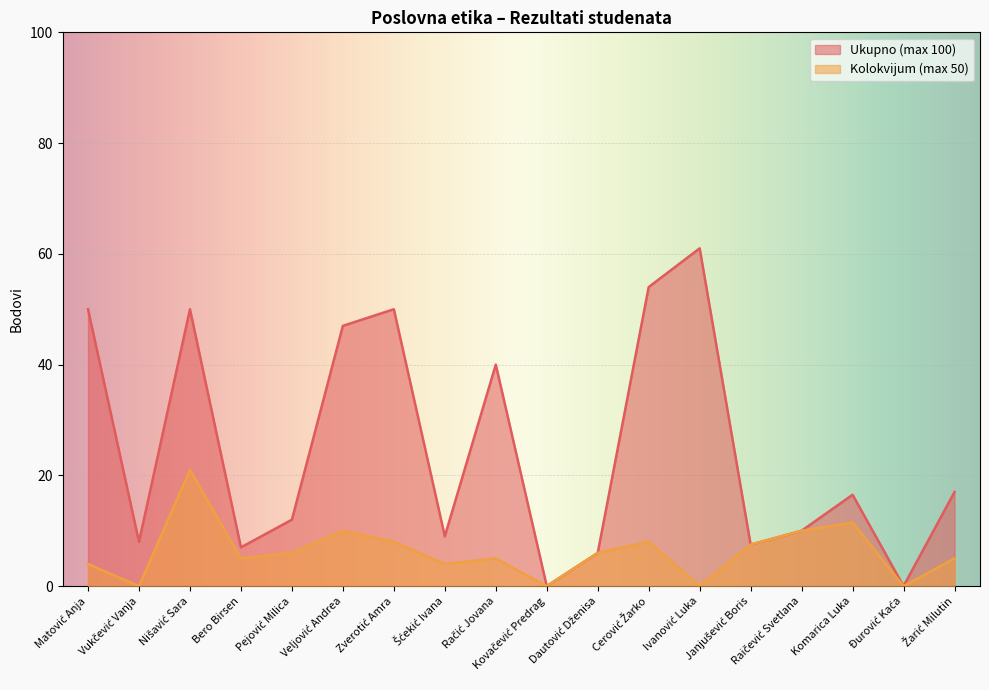

What is the value of the Ukupno (max 100) point at the 13th from the left?

61.0